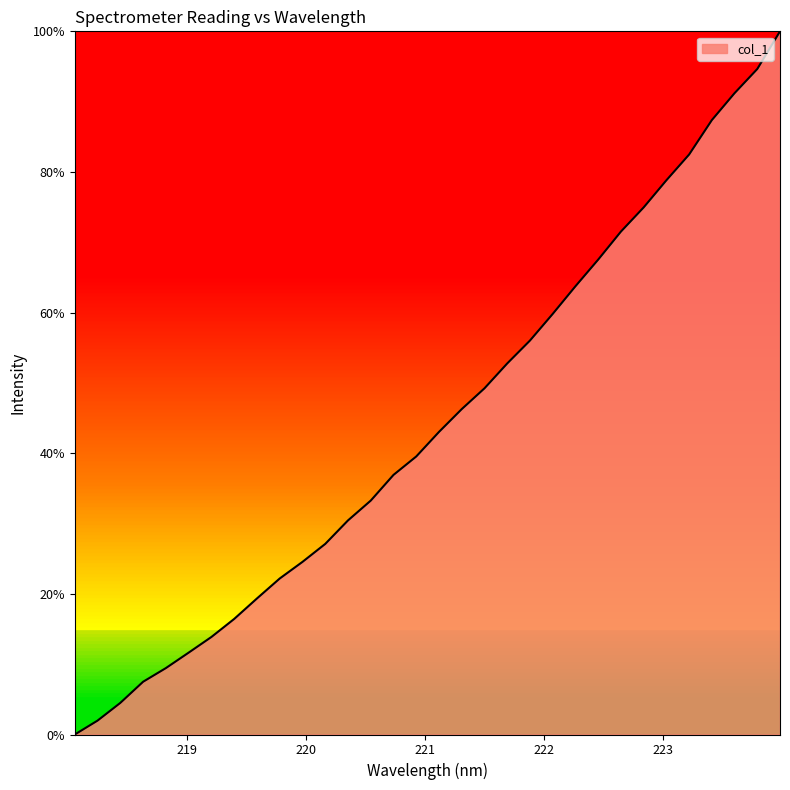

What is the greatest value displayed?

100.0